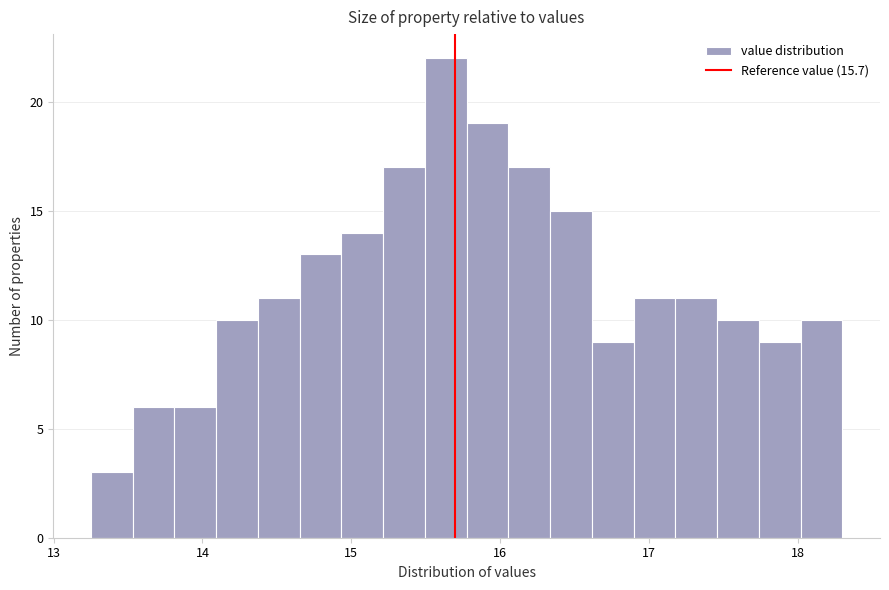

Read against the x-axis, roughly where is the centre of the tallest bar?

15.6